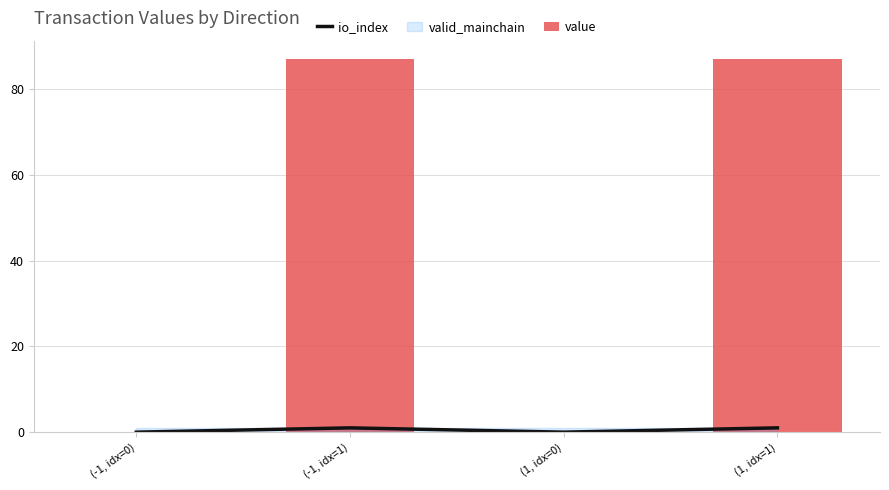

At which label does io_index reach its peak?

(-1, idx=1)